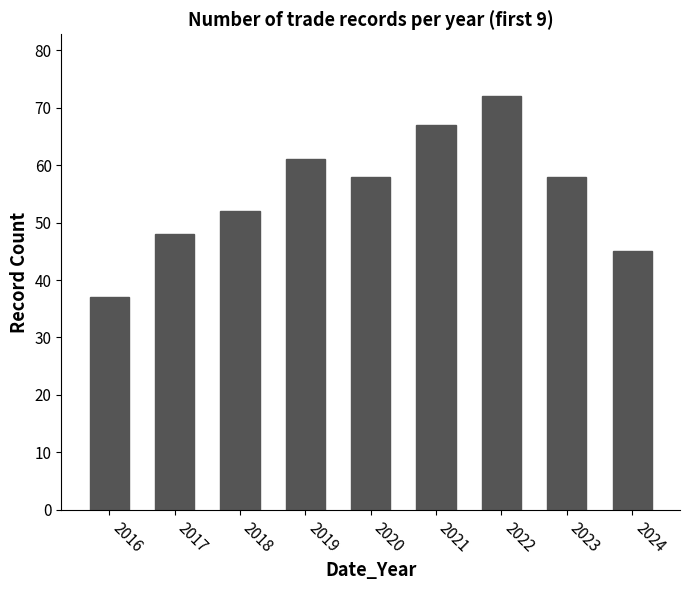

What is the ratio of the value at 2021 to the value at 2024?

1.5